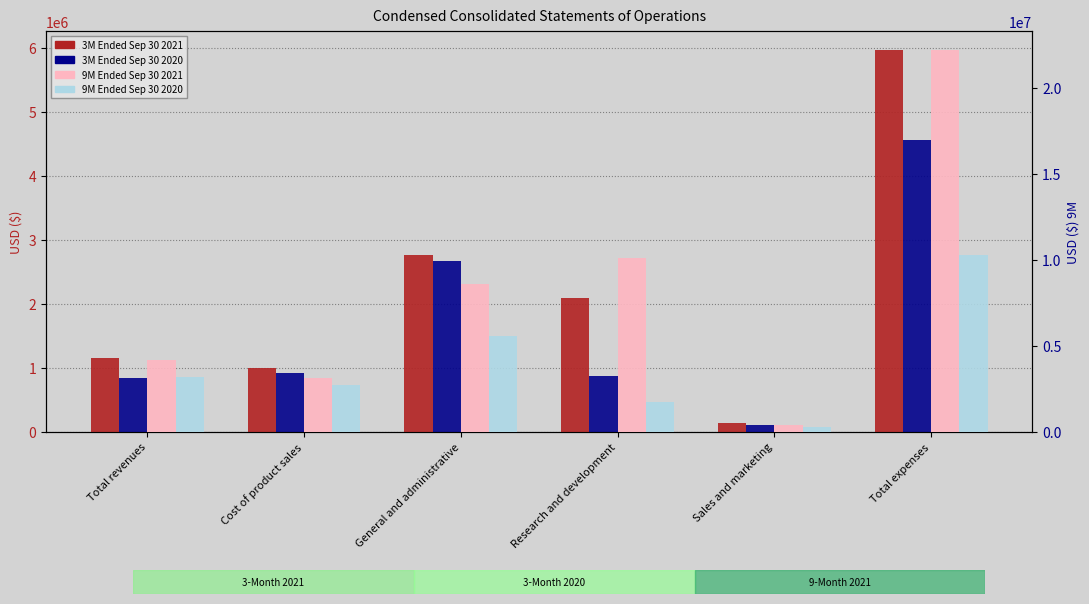

What are all the series names shown in the legend?

3M Ended Sep 30 2021, 3M Ended Sep 30 2020, 9M Ended Sep 30 2021, 9M Ended Sep 30 2020